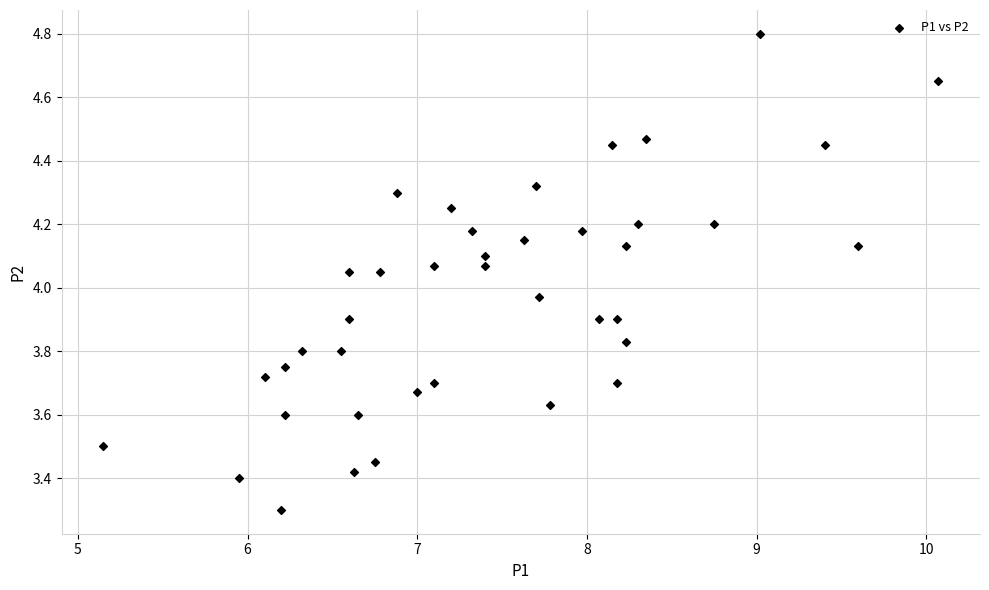

What is the range of Y values (max minus min)?

1.5